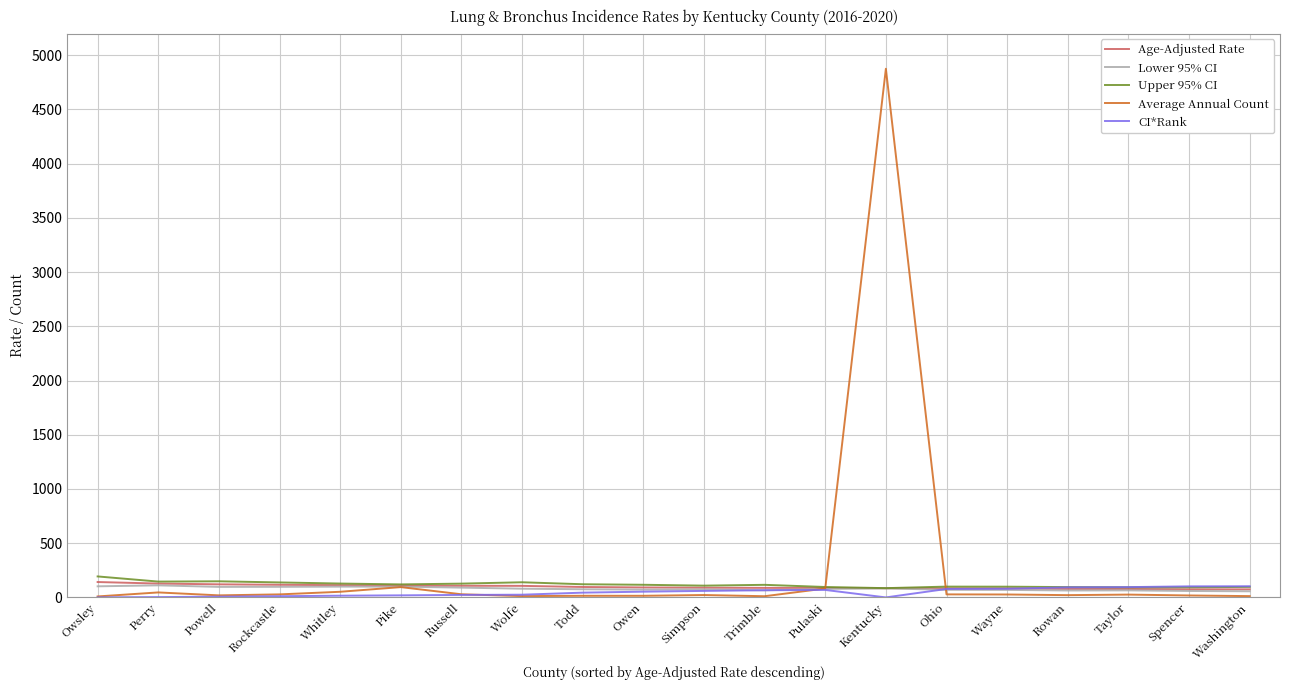

Which series has the largest total across all categories?

Average Annual Count